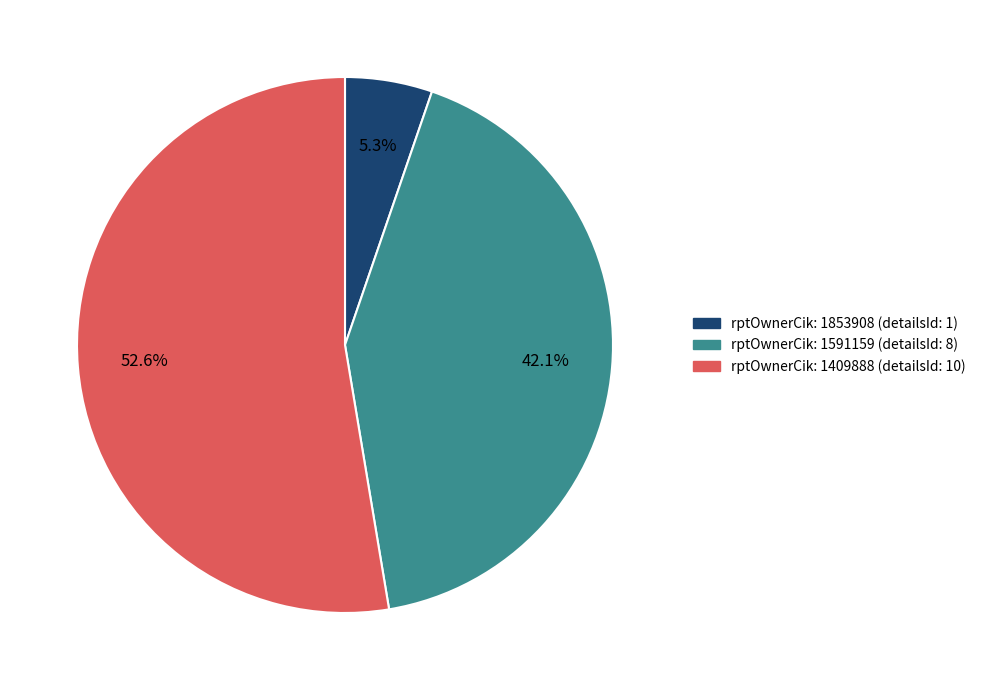

Does any single category account for the majority?

Yes